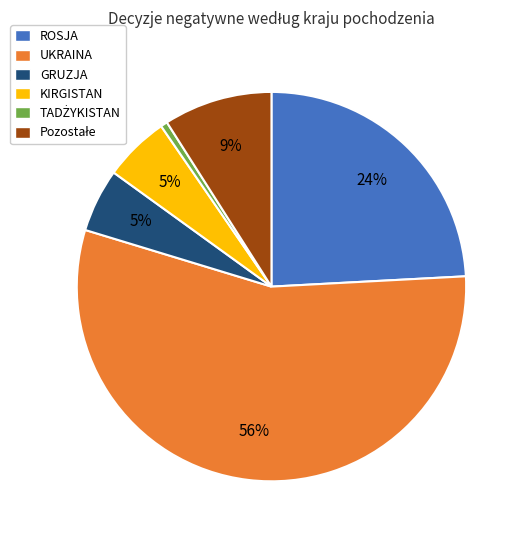

How many segments does this pie chart have?

6